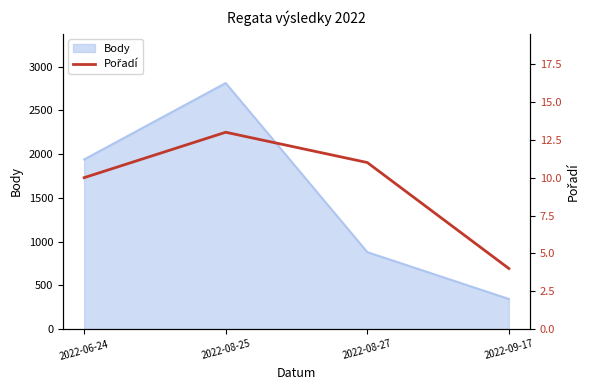

At which category does the data reach its first local peak?

2022-08-25